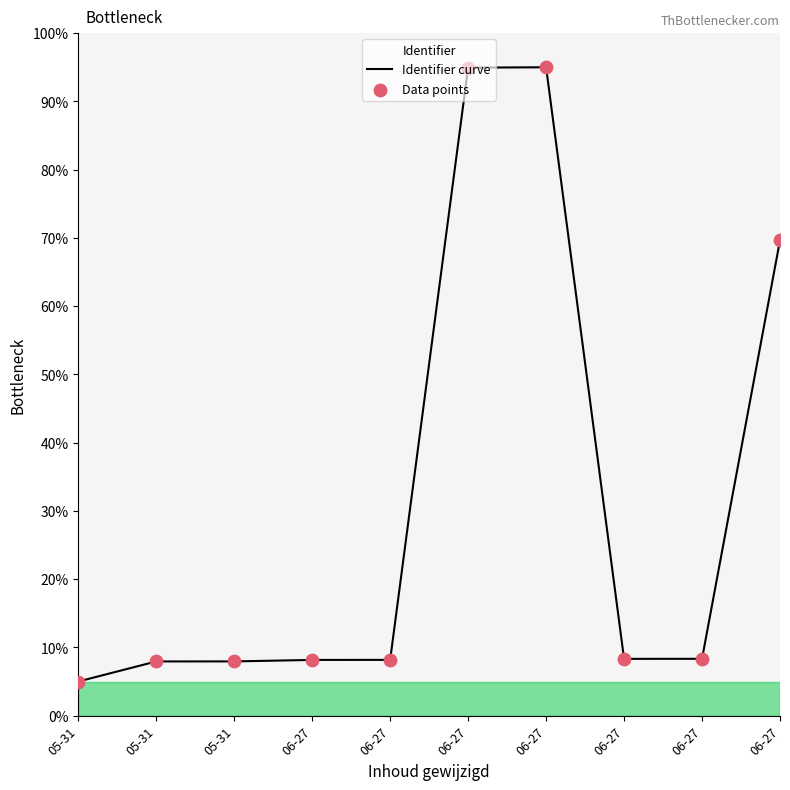

What is the change in value from 05-31 to 06-27?

+87.0